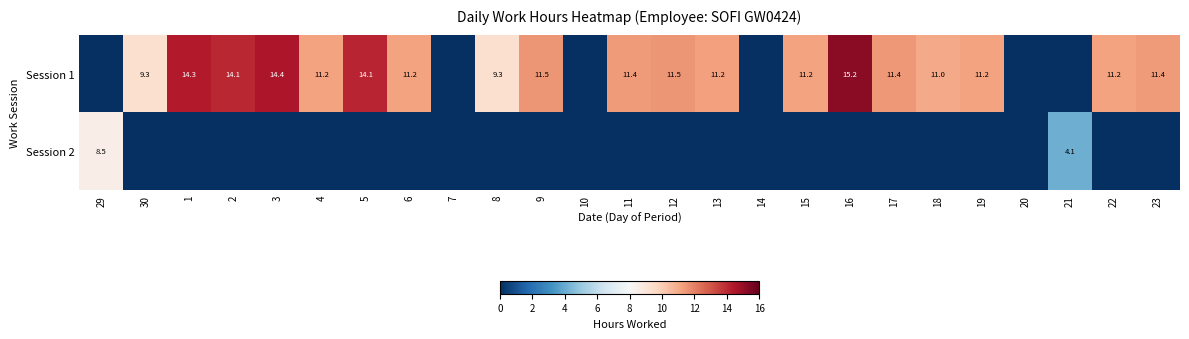

What is the sum of the Session 1 values at 22 and 3?

25.6